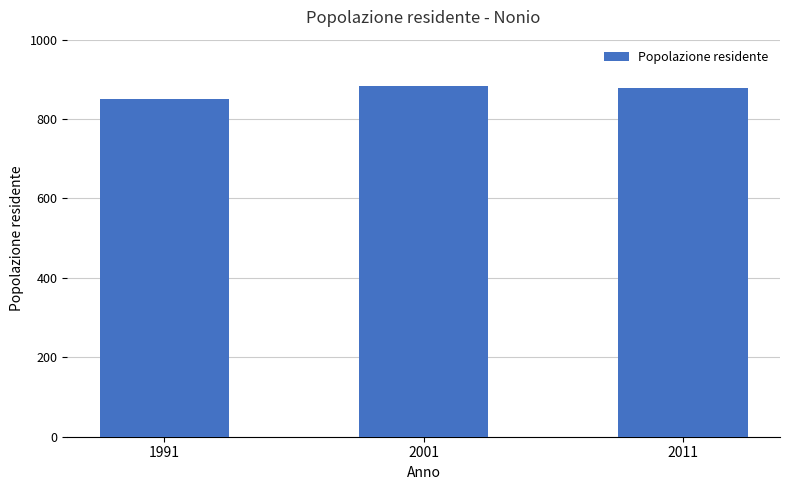

Count the values in the range 851 to 883.

3